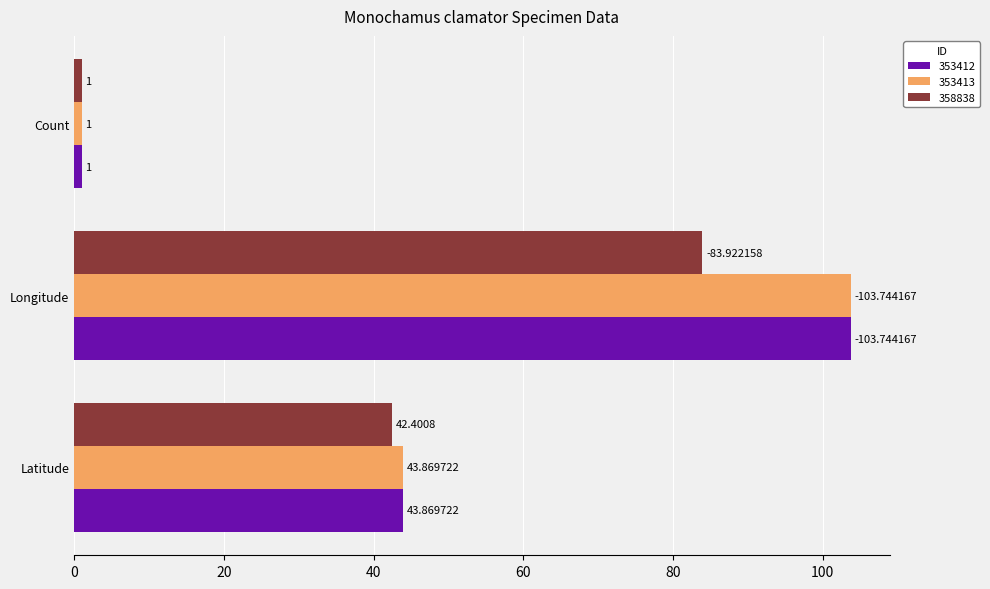

At which category is the sum across all series the highest?

Longitude